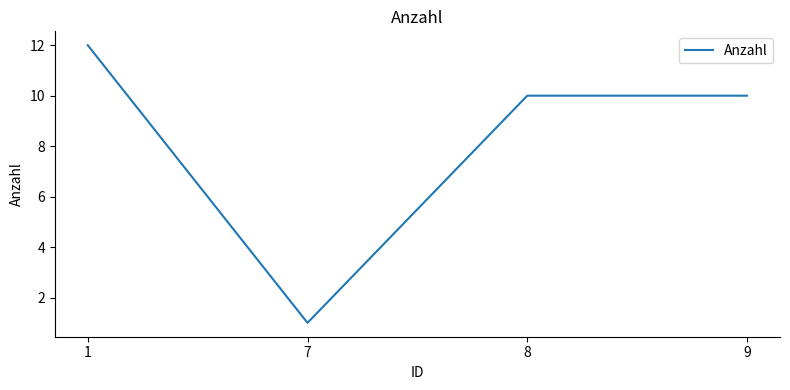

True or false: the data shows 4 at 9.

False